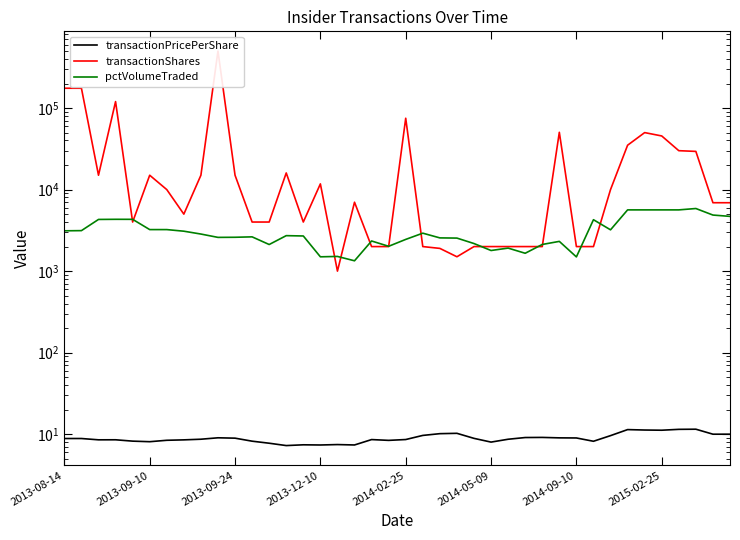

What are all the series names shown in the legend?

transactionPricePerShare, transactionShares, pctVolumeTraded